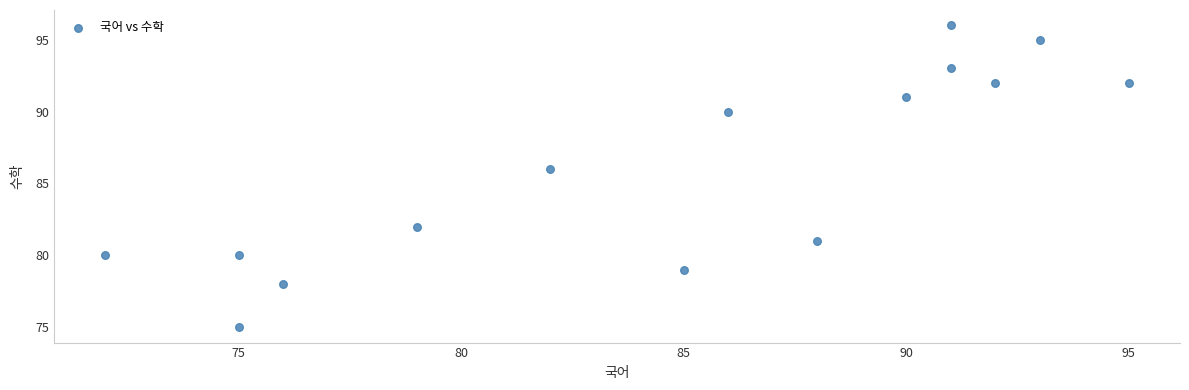

What Y value in the scatter plot is closest to 85?

86